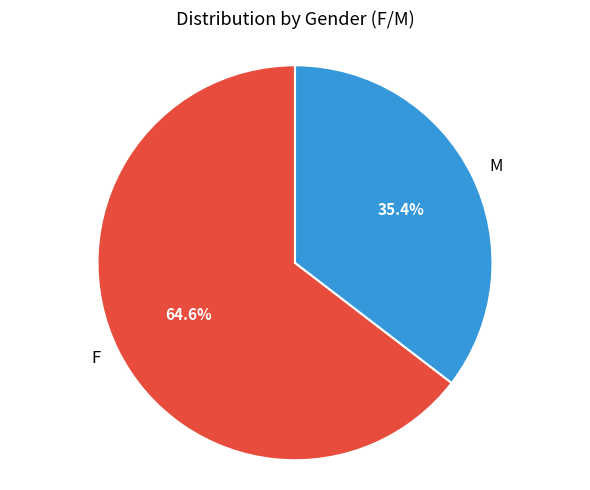

What percentage do M and F together represent?

100.0%